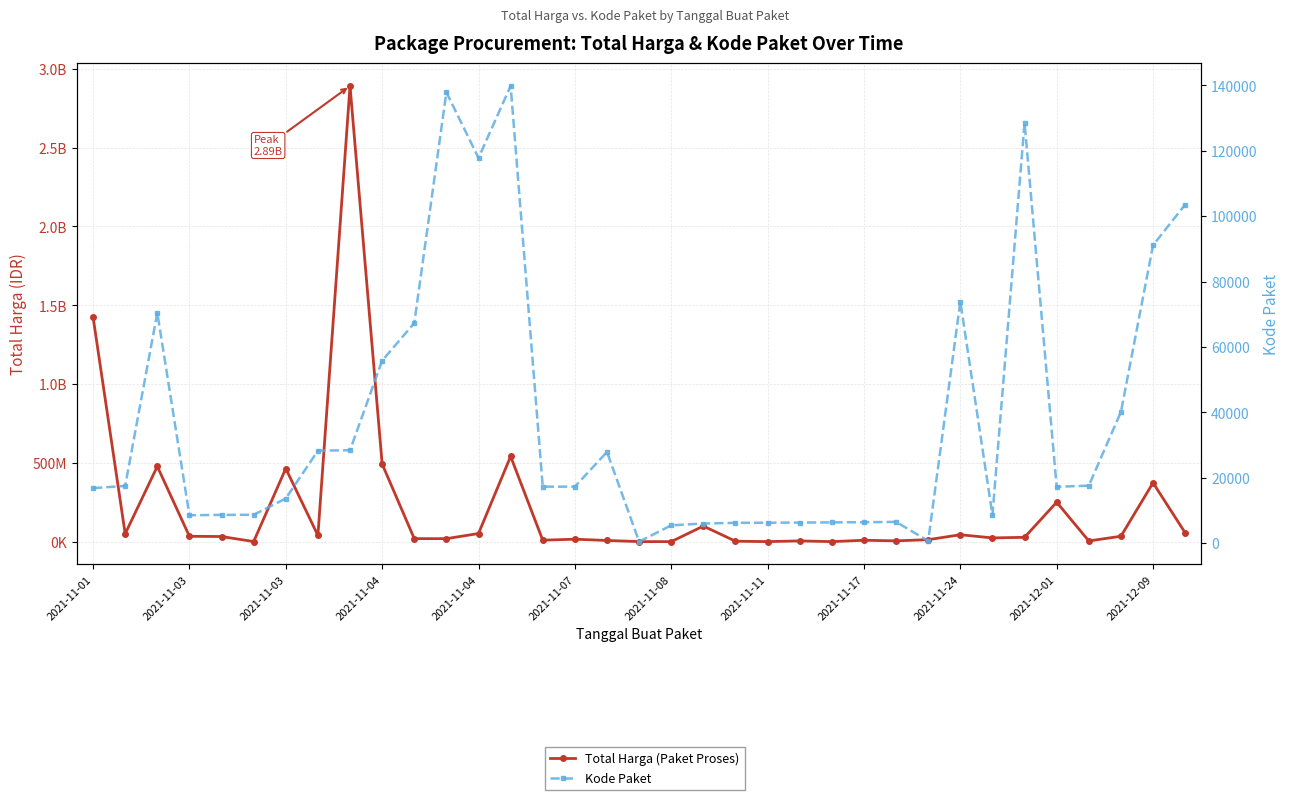

Is it true that Total Harga (Paket Proses) equals 9180000 at 14?

True